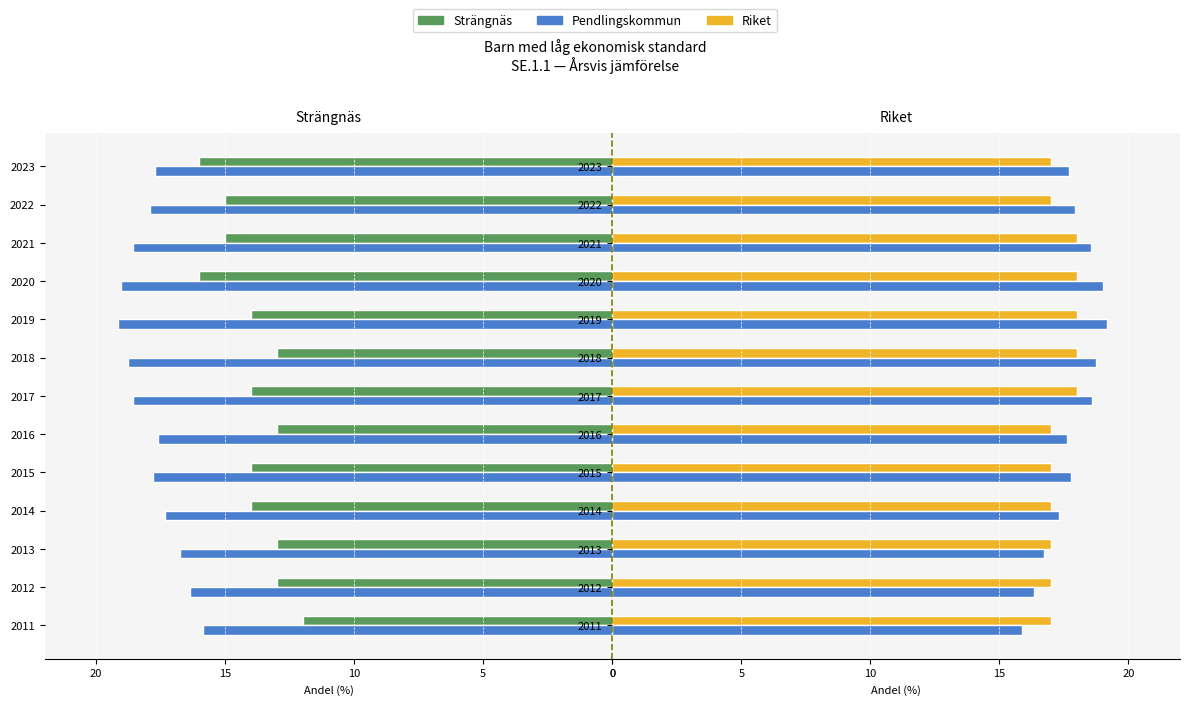

Reading left to right, transcribe all the data shown in this chart.

Strängnäs: -12.0	-13.0	-13.0	-14.0	-14.0	-13.0	-14.0	-13.0	-14.0	-16.0	-15.0	-15.0	-16.0
Pendlingskommun: 15.9	16.3	16.7	17.3	17.8	17.6	18.6	18.8	19.2	19.0	18.6	17.9	17.7
Riket: 17.0	17.0	17.0	17.0	17.0	17.0	18.0	18.0	18.0	18.0	18.0	17.0	17.0